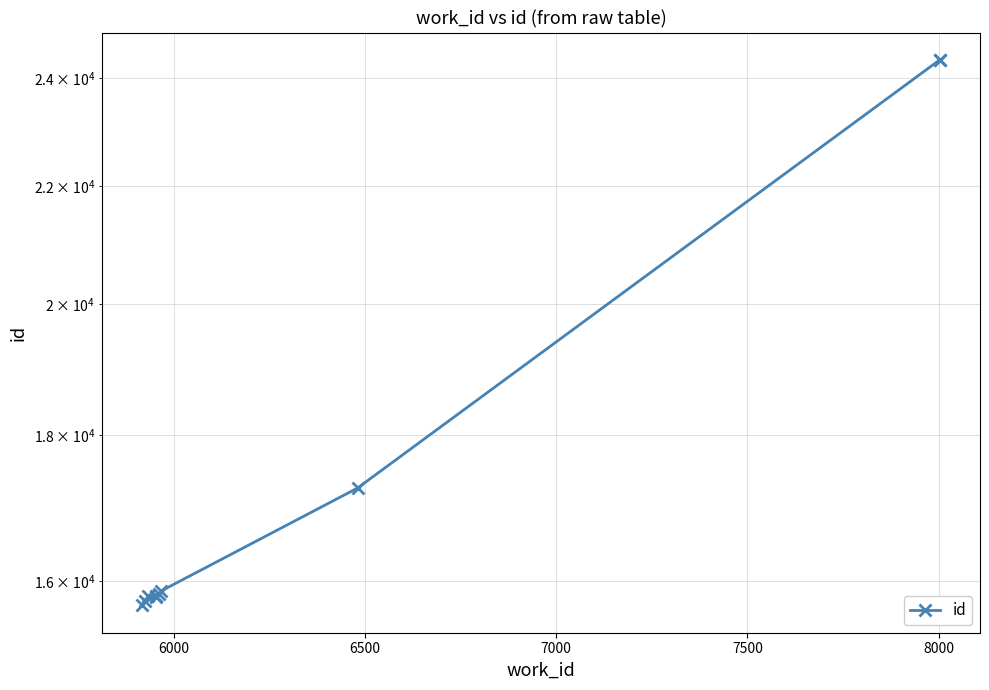

Between 6500 and 7500, which is larger?

7500